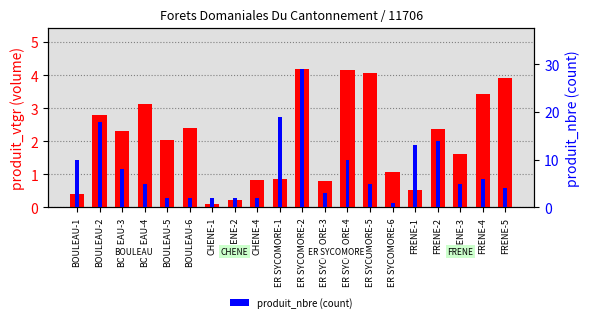

Reading left to right, what are all the values shown in this chart?

produit_vtgr (volume): 0.4	2.8	2.3	3.1	2.0	2.4	0.1	0.2	0.8	0.9	4.2	0.8	4.1	4.1	1.1	0.5	2.4	1.6	3.4	3.9
produit_nbre (count): 10.0	18.0	8.0	5.0	2.0	2.0	2.0	2.0	2.0	19.0	29.0	3.0	10.0	5.0	1.0	13.0	14.0	5.0	6.0	4.0